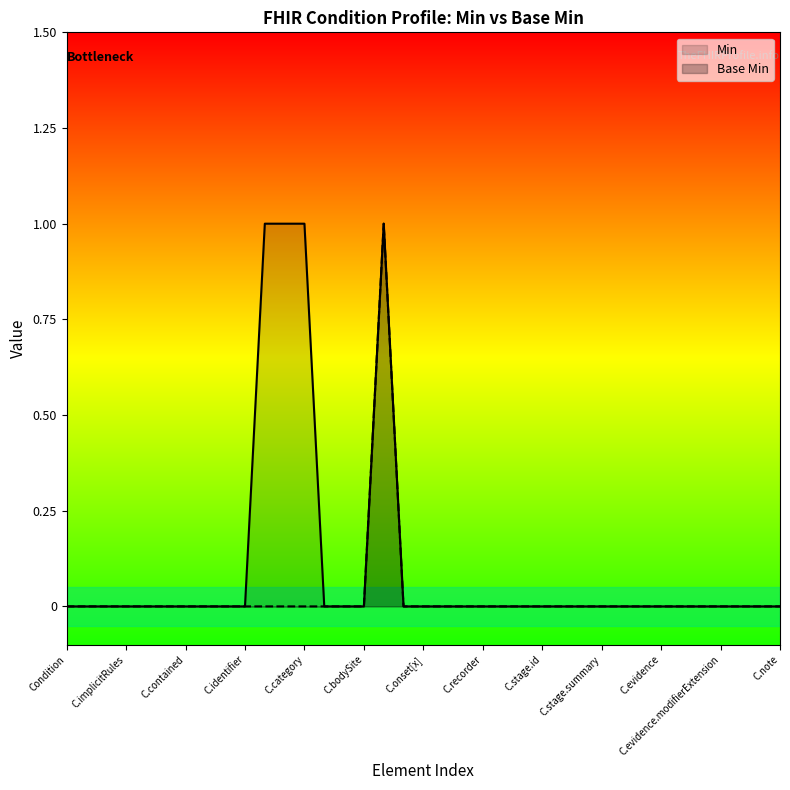

True or false: Min and Base Min cross at least once.

False